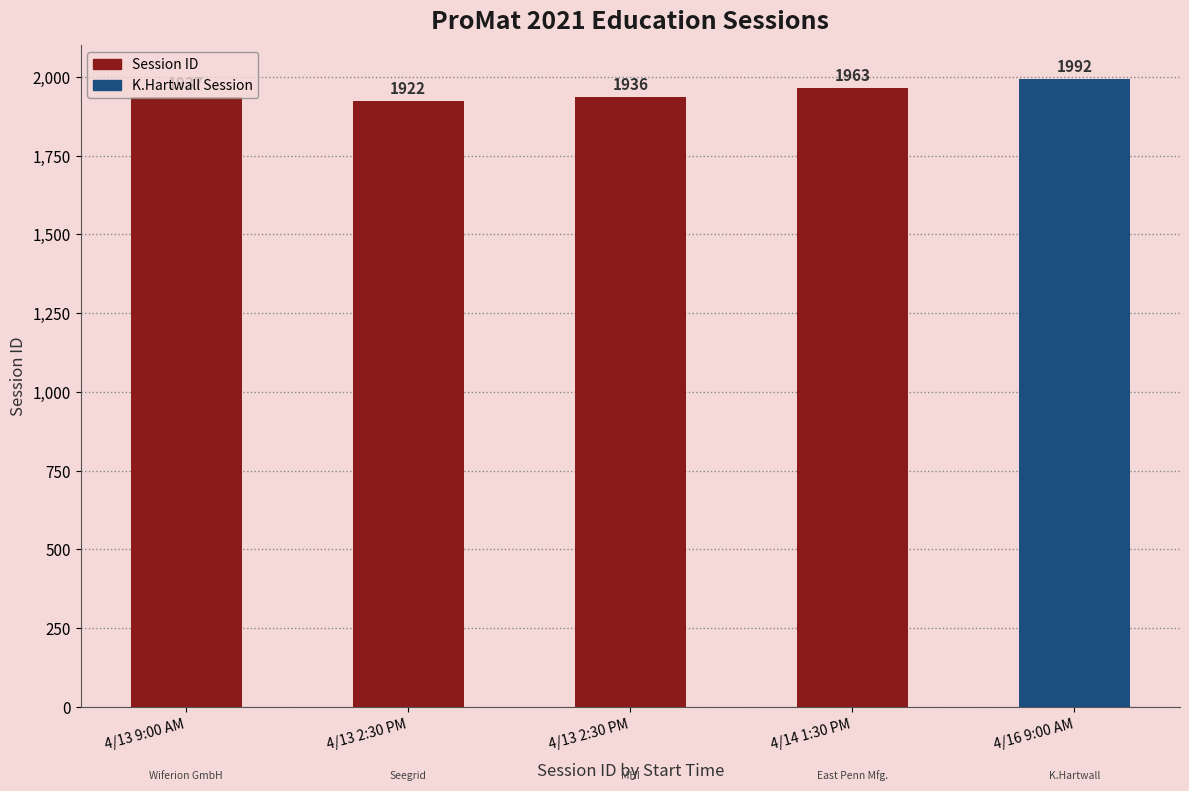

Rank the categories by value from lowest to highest.

4/13 2:30 PM, 4/13 2:30 PM, 4/13 9:00 AM, 4/14 1:30 PM, 4/16 9:00 AM